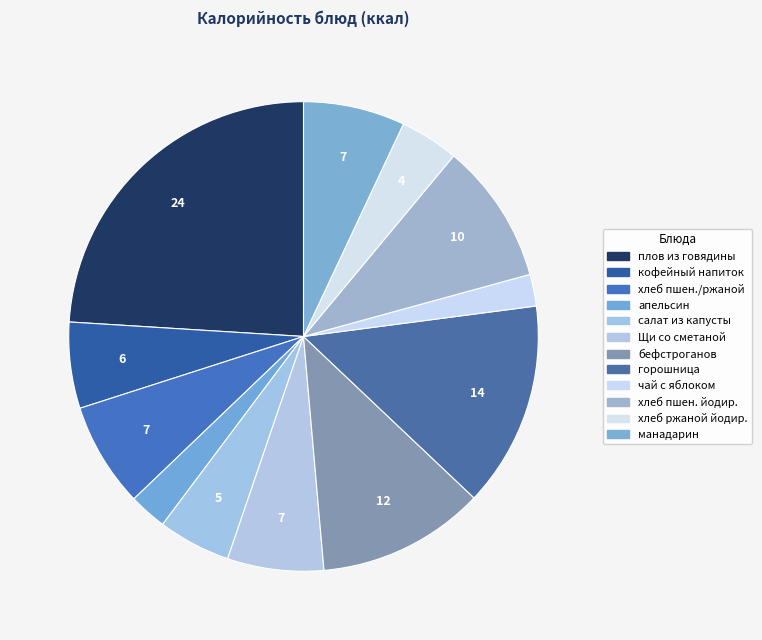

How many slices are in this pie chart?

12